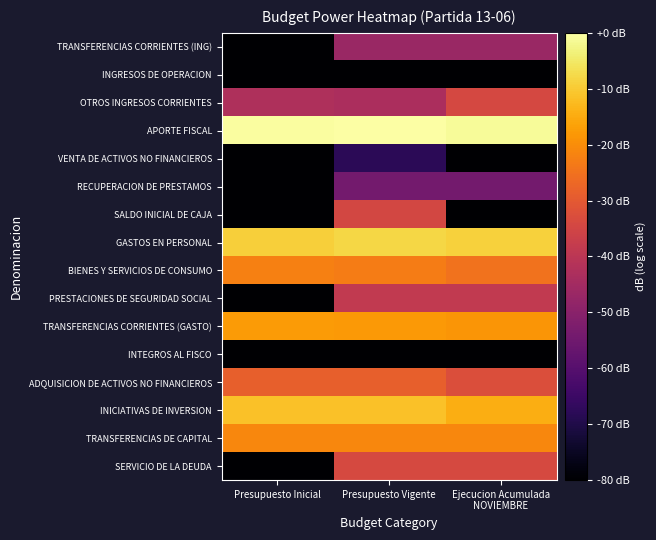

Which category has the lowest value across all series?

Presupuesto Inicial